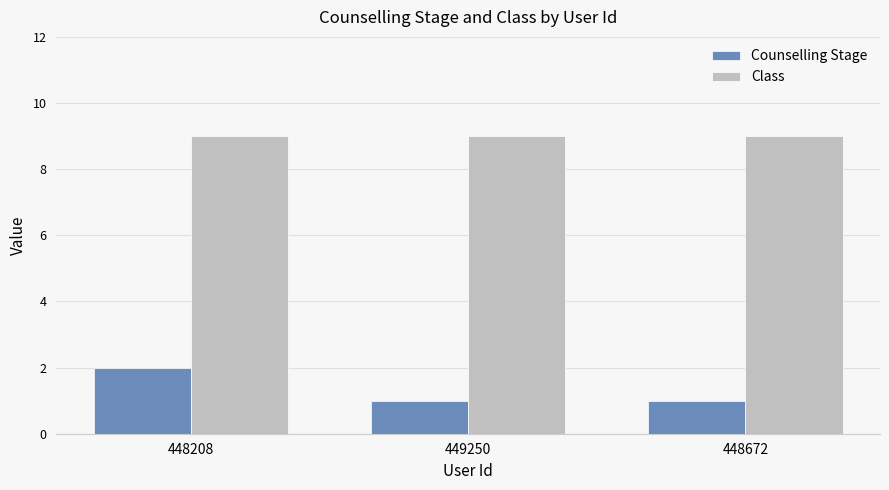

What is the maximum value for Counselling Stage?

2